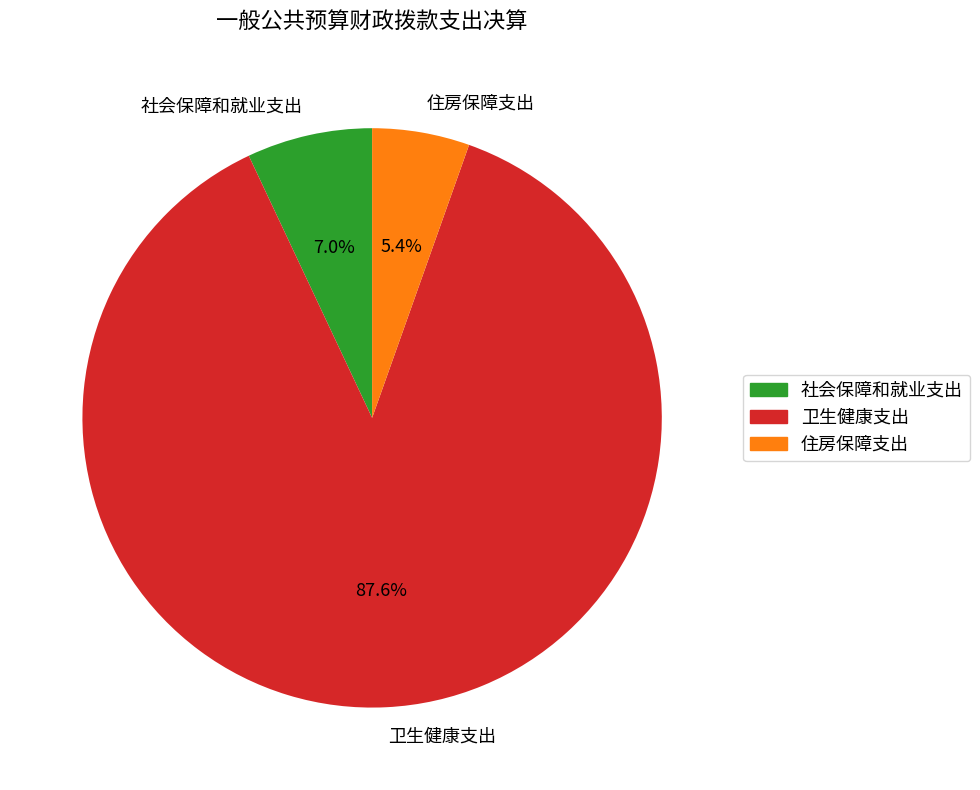

Between 住房保障支出 and 社会保障和就业支出, which is larger?

社会保障和就业支出